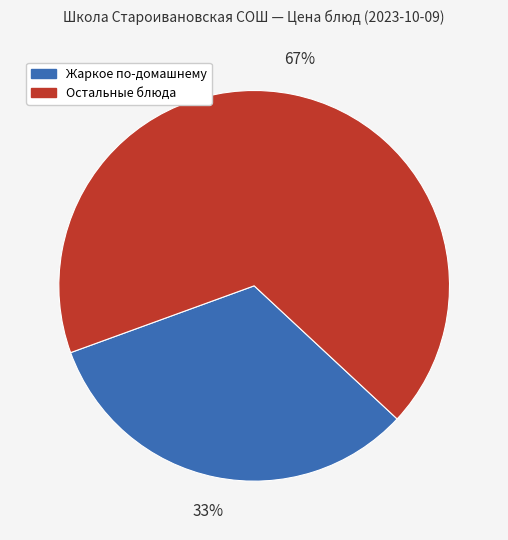

Rank the categories by value from lowest to highest.

Жаркое по-домашнему, Остальные блюда